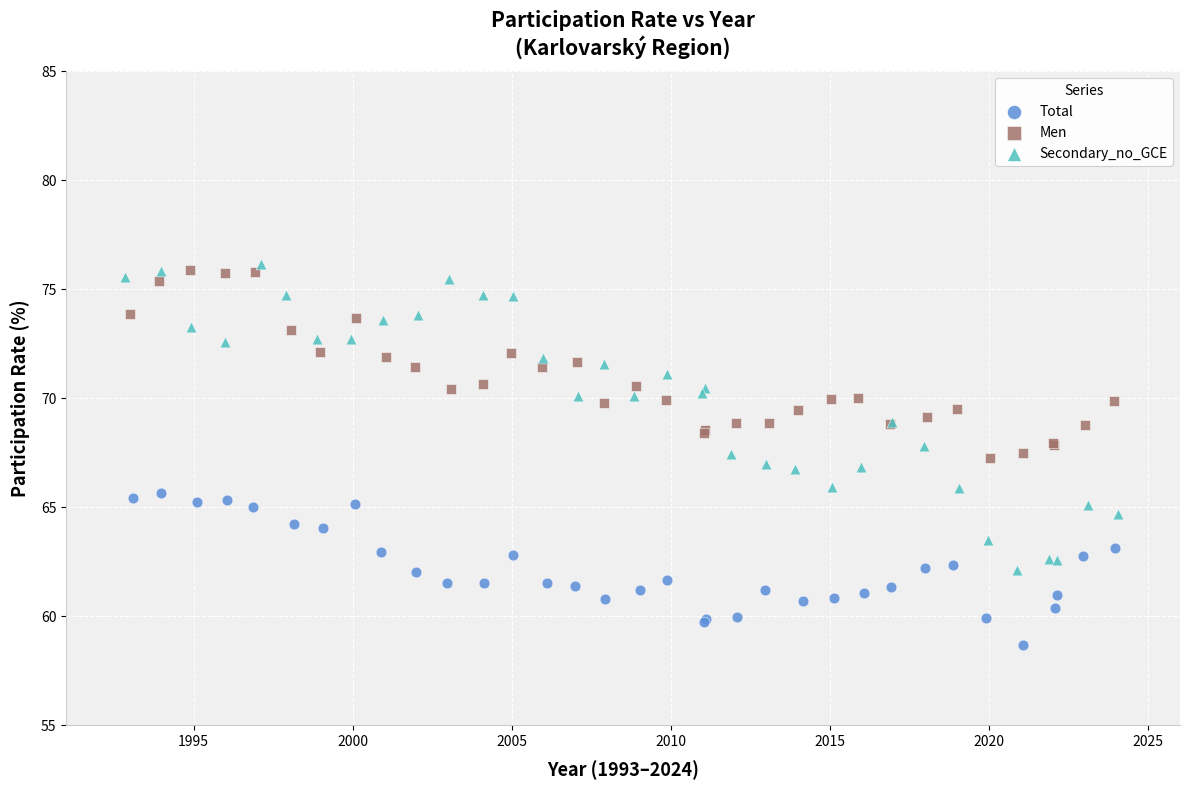

Which series contains the highest Y value?

Secondary_no_GCE